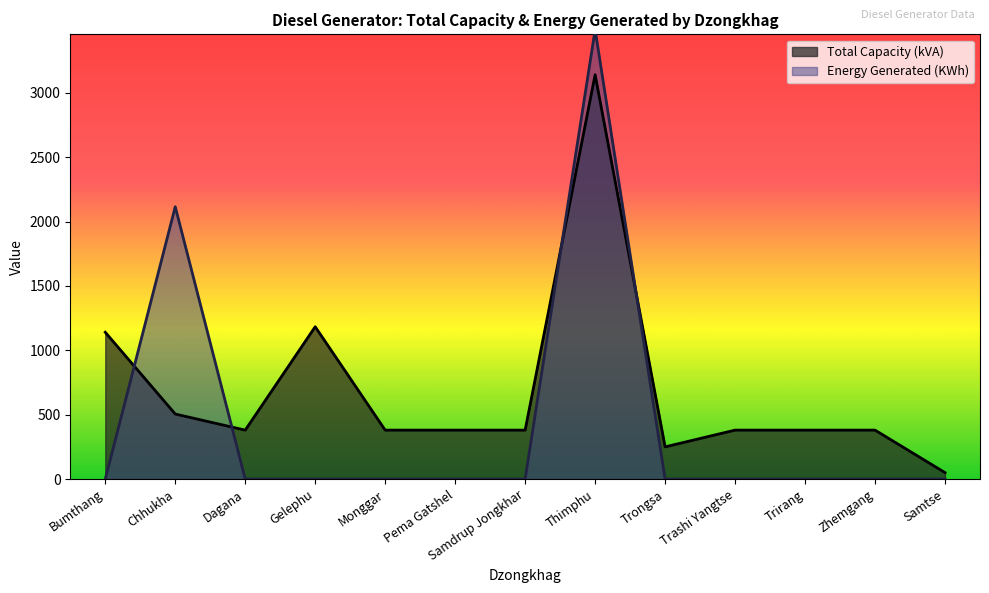

What are all the series names shown in the legend?

Total Capacity (kVA), Energy Generated (KWh)